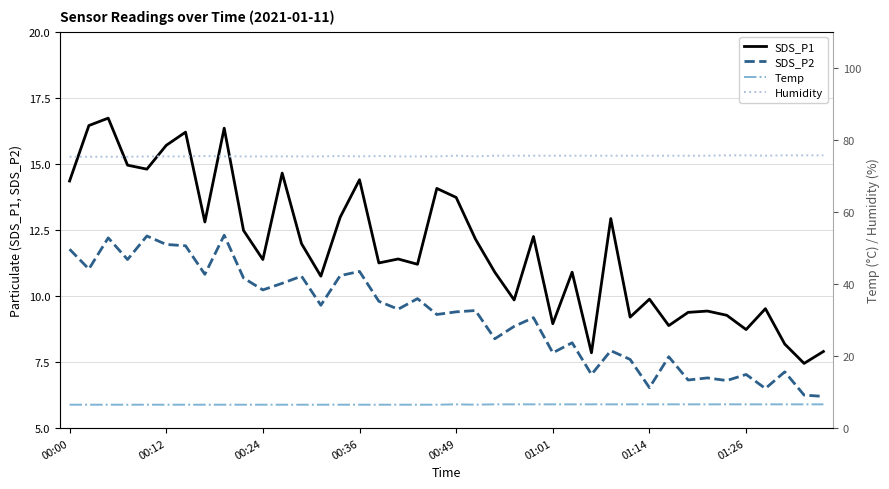

What are all the series names shown in the legend?

SDS_P1, SDS_P2, Temp, Humidity